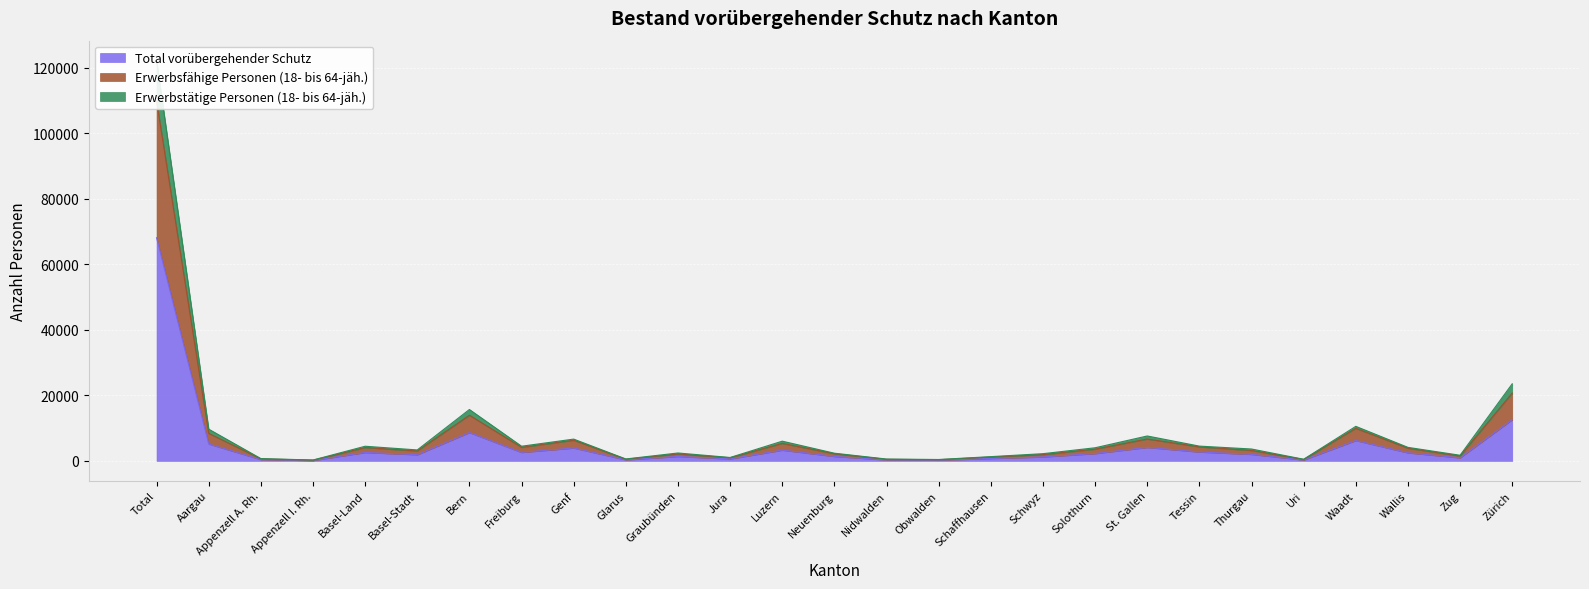

How many categories are shown in the chart?

27